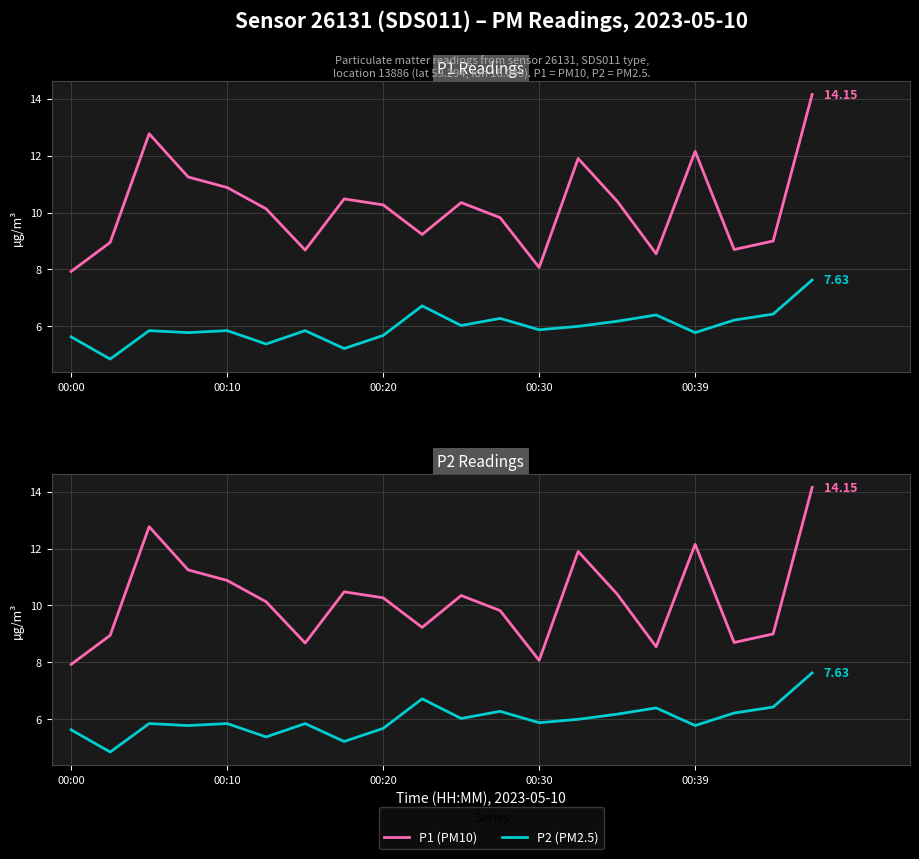

Which series has the widest spread of values?

P1 (PM10)